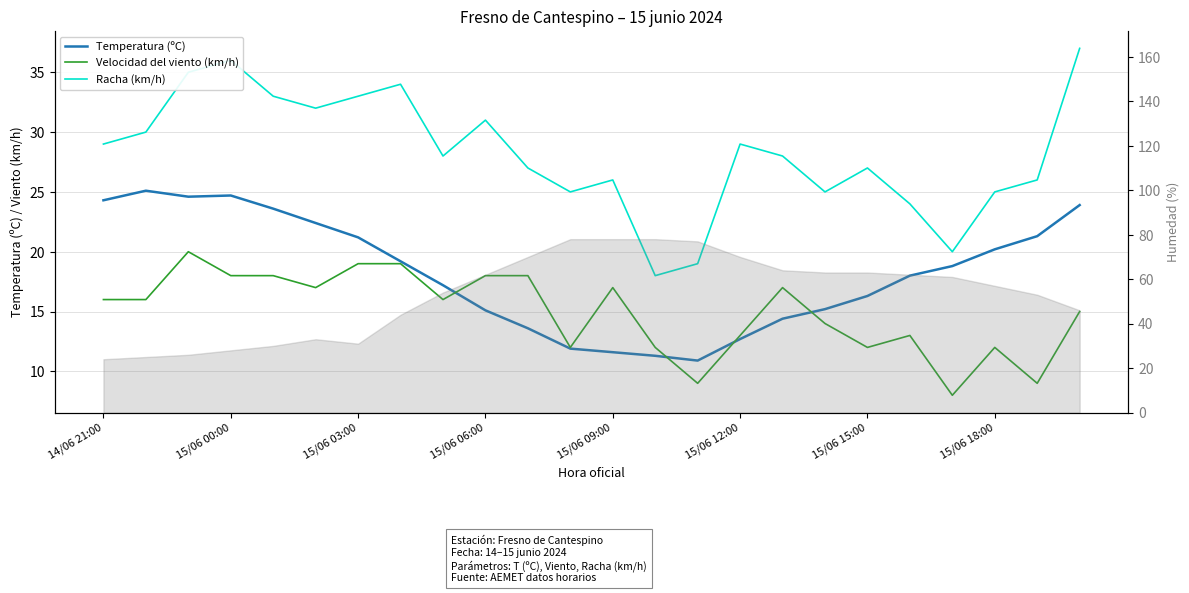

Reading left to right, transcribe all the data shown in this chart.

Temperatura (ºC): 24.3	25.1	24.6	24.7	23.6	22.4	21.2	19.2	17.2	15.1	13.6	11.9	11.6	11.3	10.9	12.7	14.4	15.2	16.3	18.0	18.8	20.2	21.3	23.9
Velocidad del viento (km/h): 16.0	16.0	20.0	18.0	18.0	17.0	19.0	19.0	16.0	18.0	18.0	12.0	17.0	12.0	9.0	13.0	17.0	14.0	12.0	13.0	8.0	12.0	9.0	15.0
Racha (km/h): 29.0	30.0	35.0	36.0	33.0	32.0	33.0	34.0	28.0	31.0	27.0	25.0	26.0	18.0	19.0	29.0	28.0	25.0	27.0	24.0	20.0	25.0	26.0	37.0